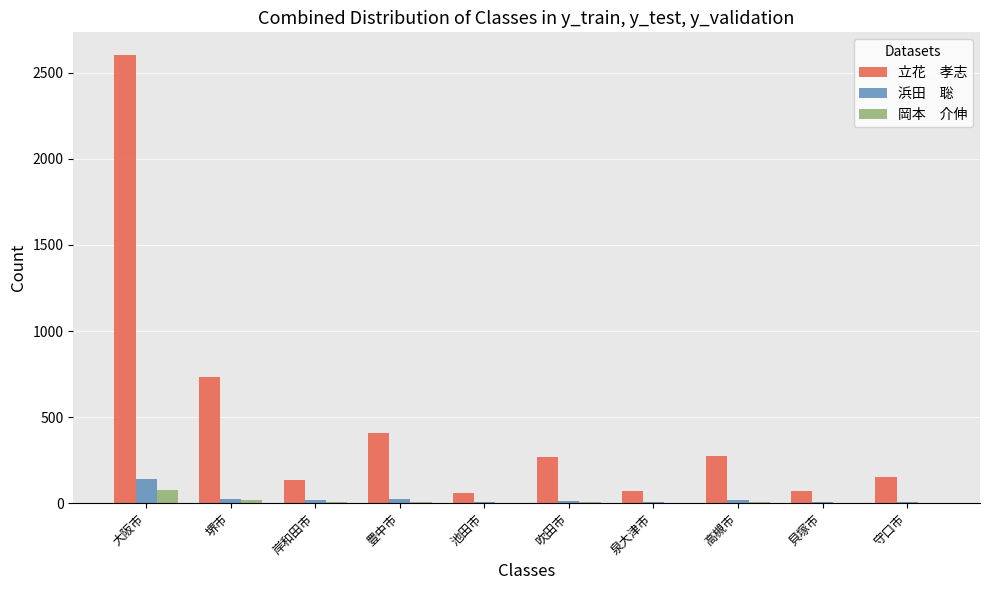

Which label corresponds to the largest value in the chart?

大阪市